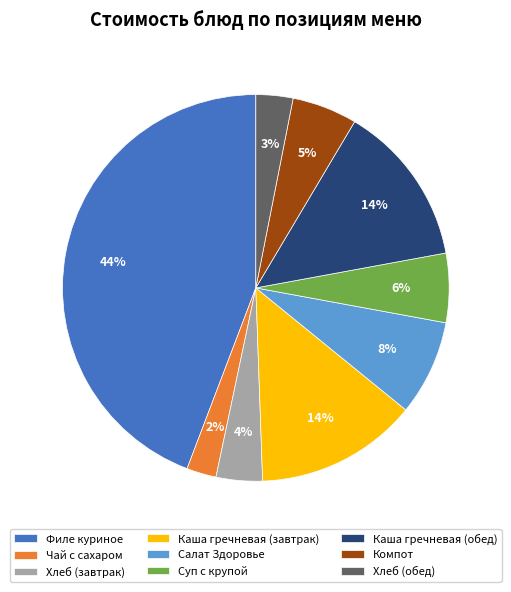

Does Суп с крупой represent more than half of the total?

No